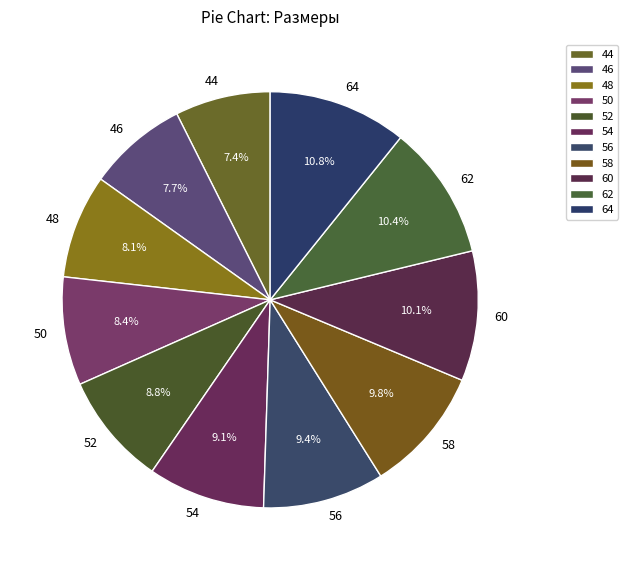

True or false: 50 accounts for 8% of the total.

True